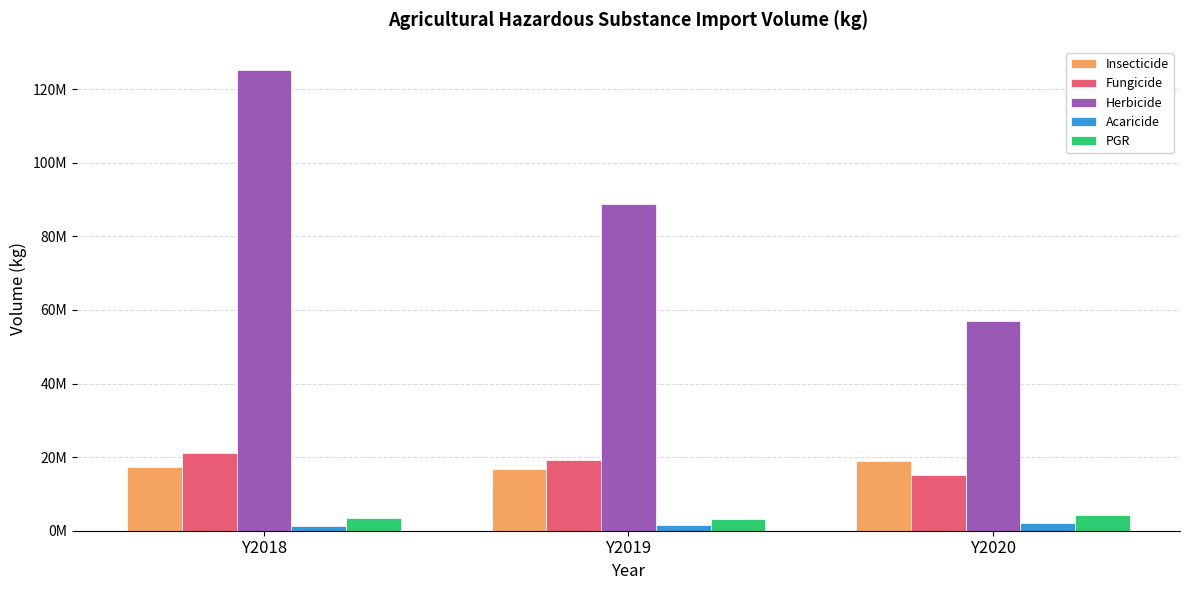

Is it true that Acaricide equals 2021092.5 at Y2020?

True